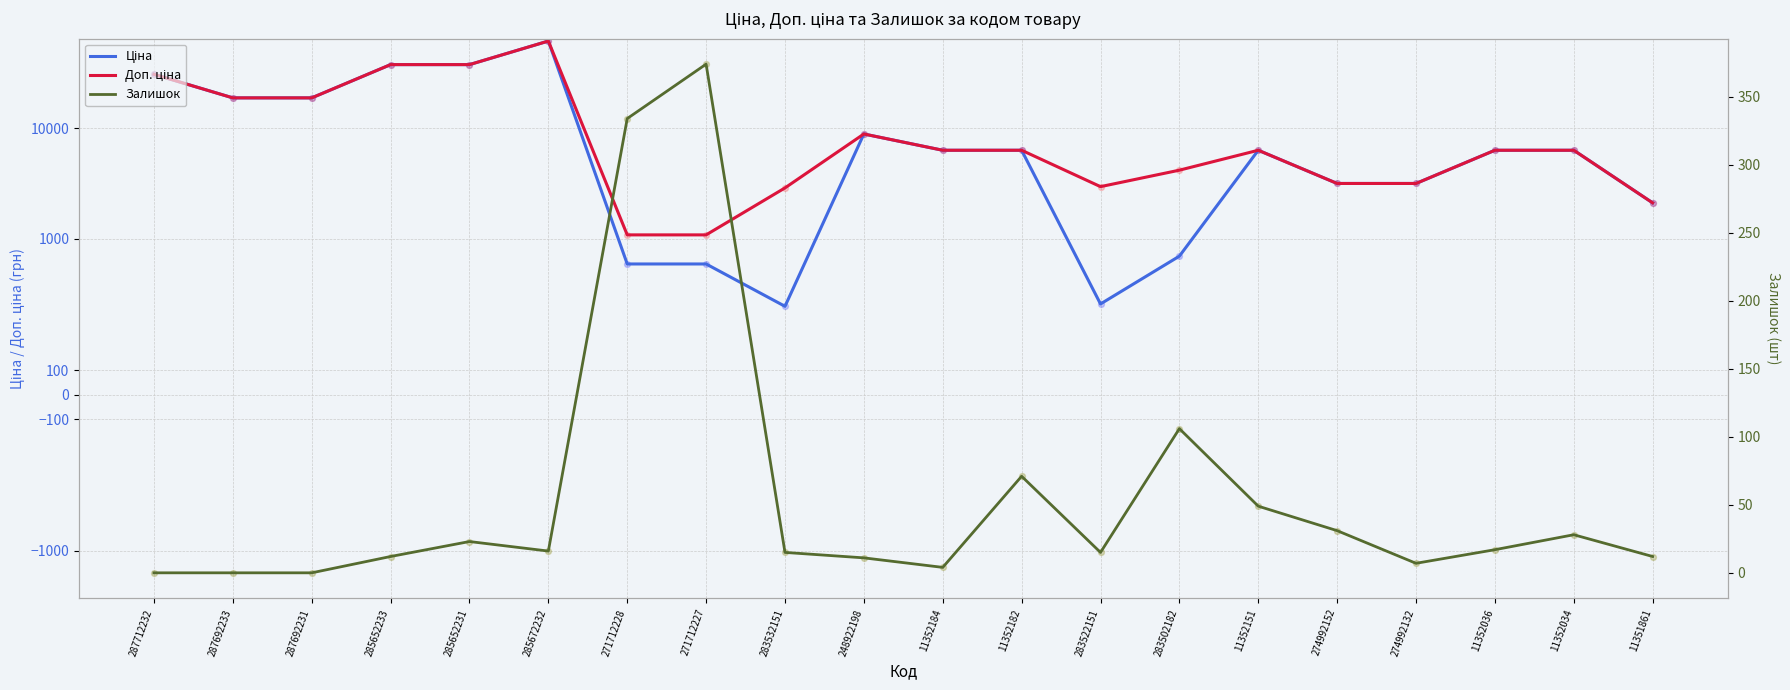

What is the total value across all series at 11352184?

12621.5